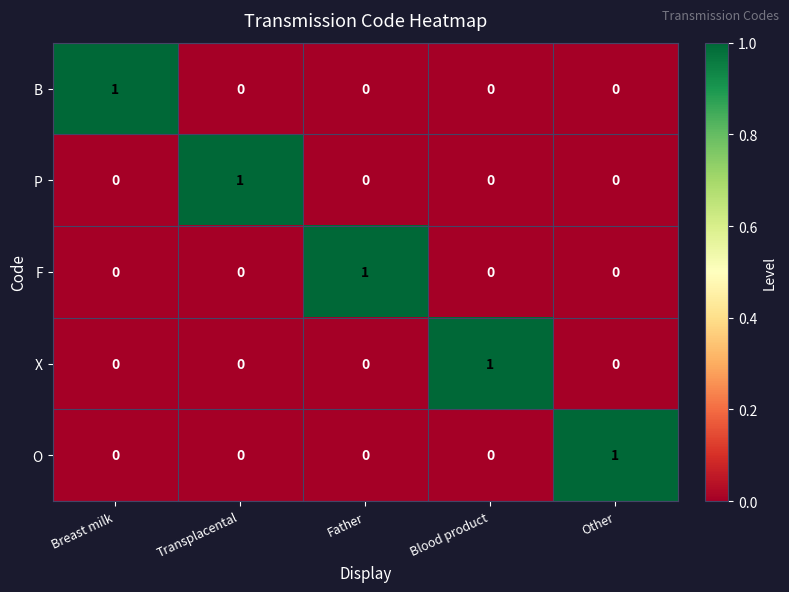

The value of O at Father is 0. True or false?

True